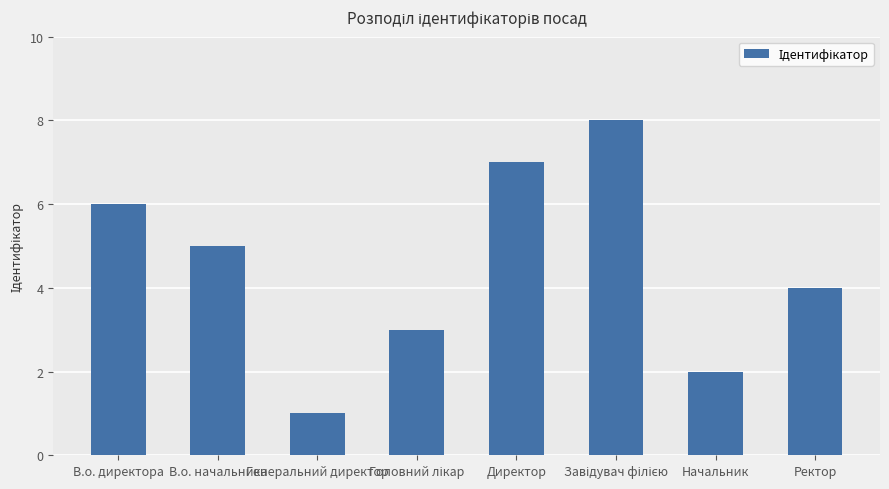

Between Генеральний директор and Начальник, which is larger?

Начальник